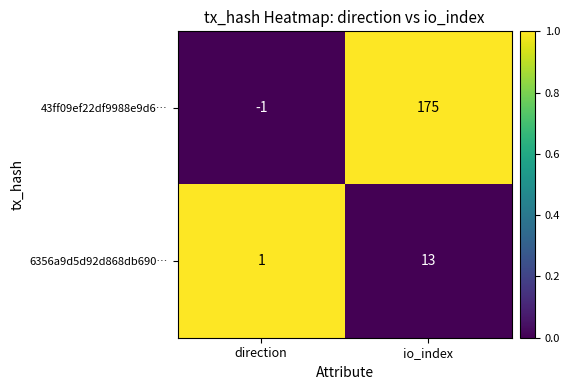

True or false: 43ff09ef22df9988e9d6… has a value of 250 at io_index.

False